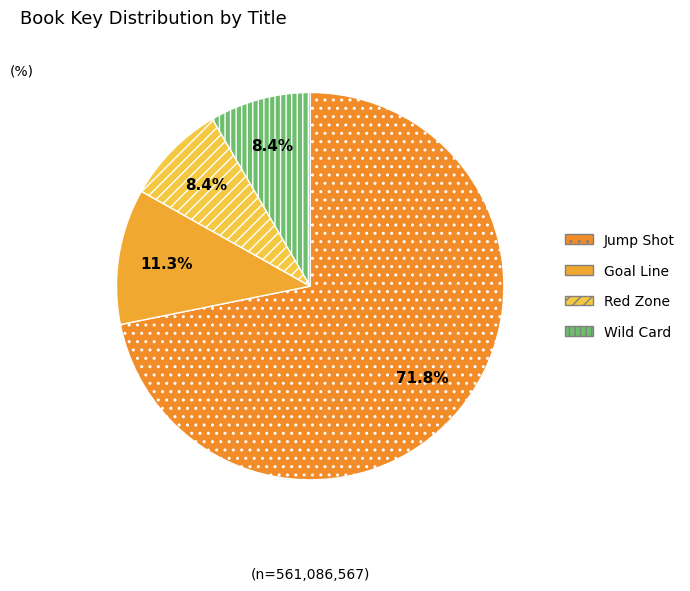

True or false: Goal Line accounts for 22% of the total.

False